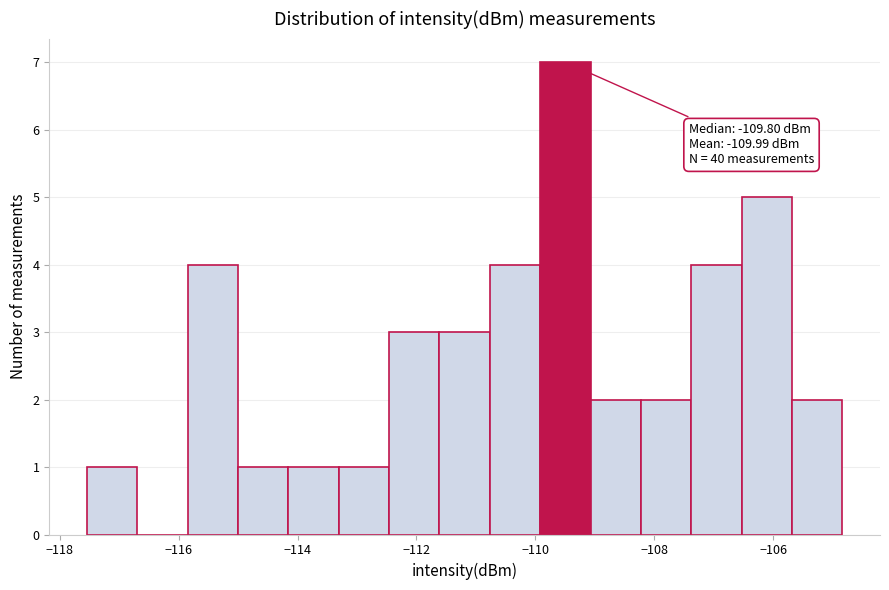

Which range on the x-axis has the tallest bar?

-110.0 to -109.0